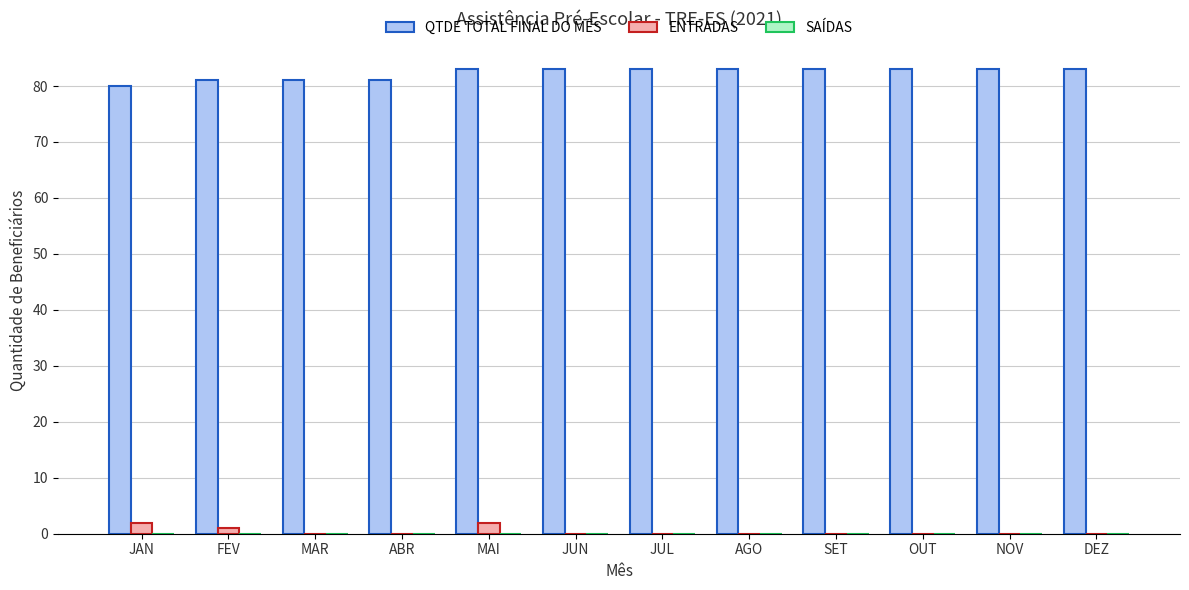

The QTDE TOTAL FINAL DO MÊS series shows 132 at ABR. True or false?

False